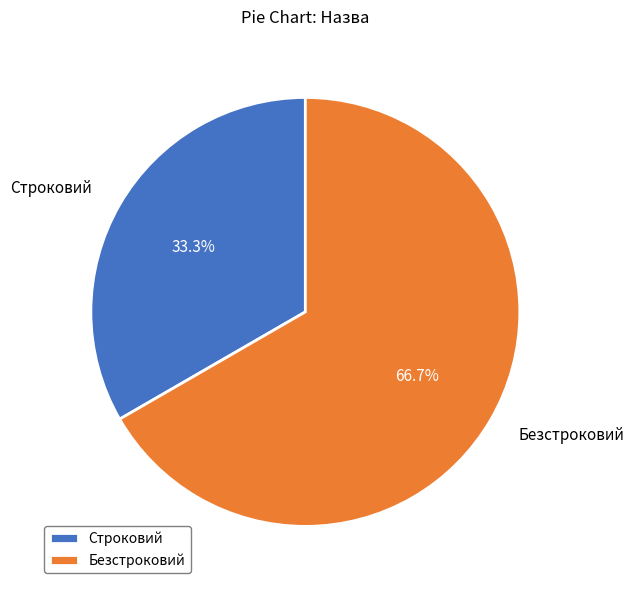

Rank the categories by value from highest to lowest.

Безстроковий, Строковий